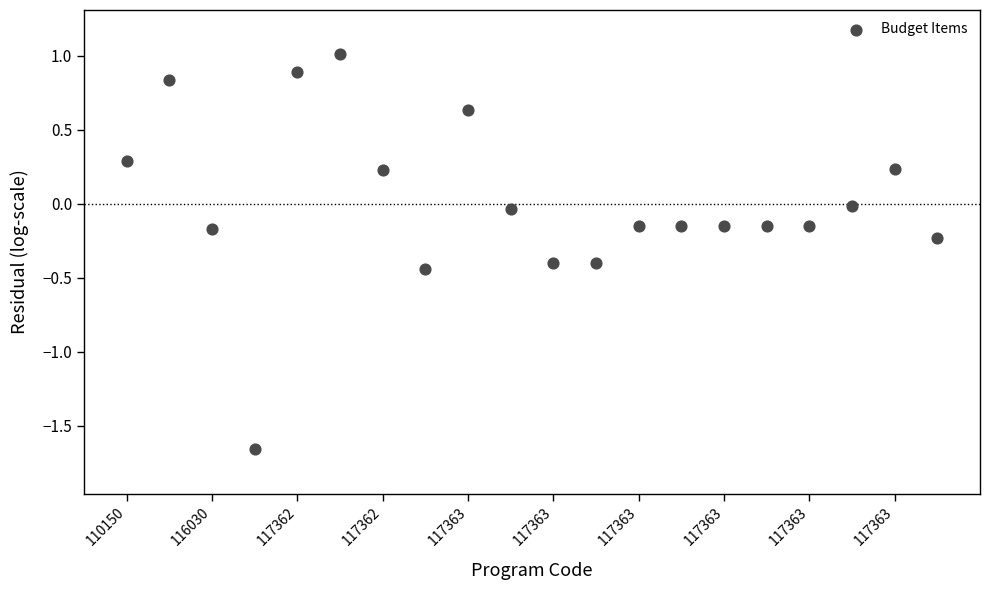

What is the range of Y values (max minus min)?

2.7